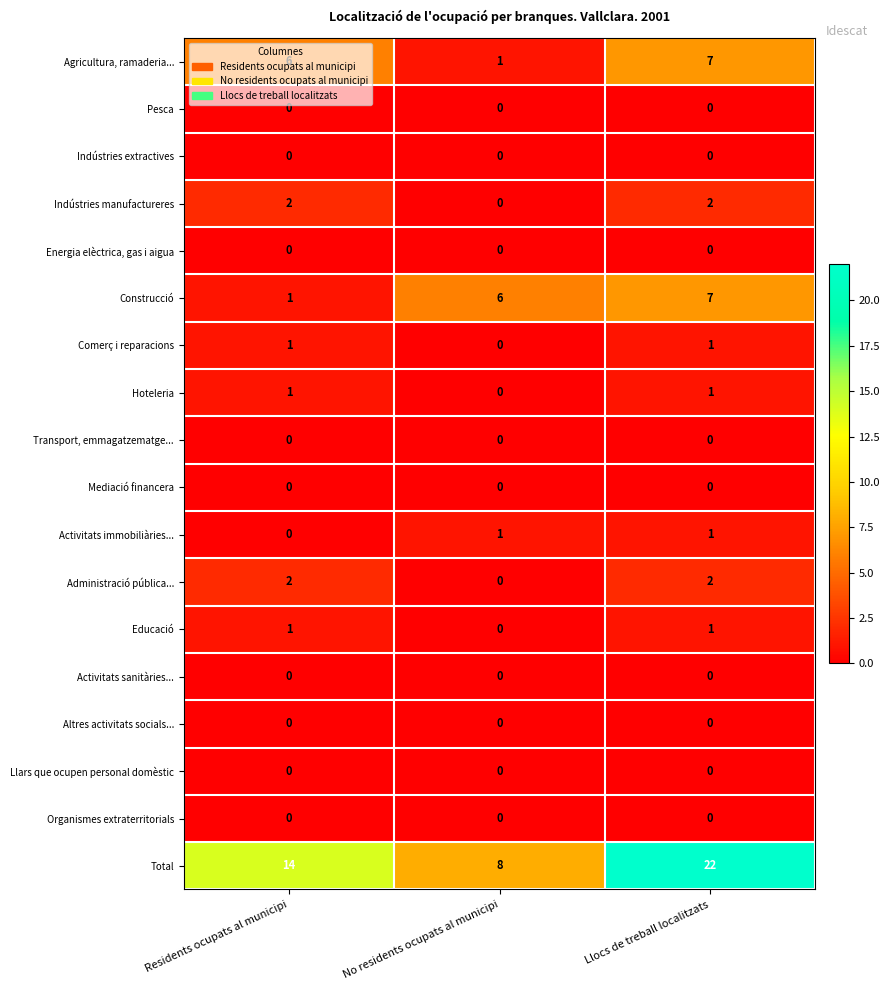

Where is Educació nearest to the value 0?

No residents ocupats al municipi